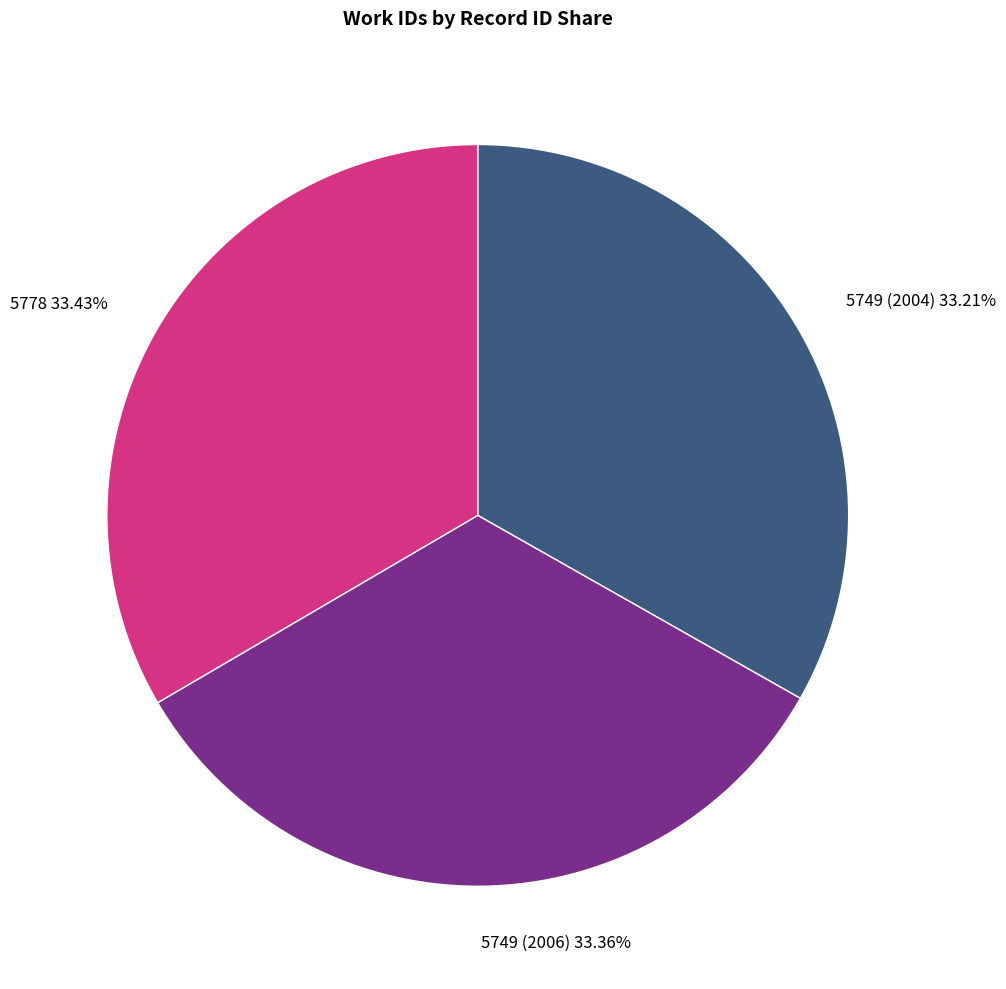

Is there a majority slice in this chart?

No